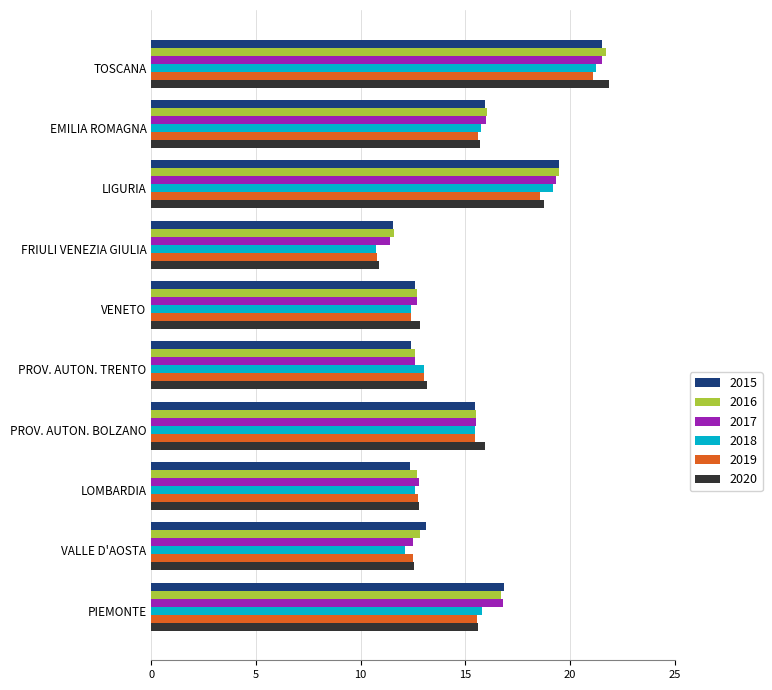

Is it true that 2020 equals 6.3 at VENETO?

False